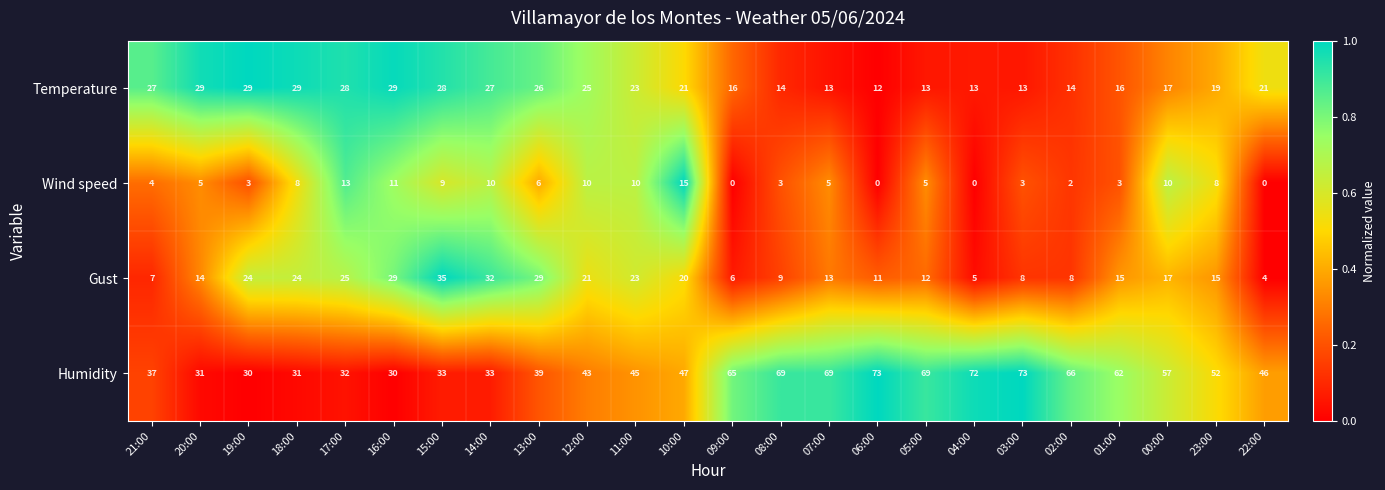

What is the total value across all series at 13:00?

100